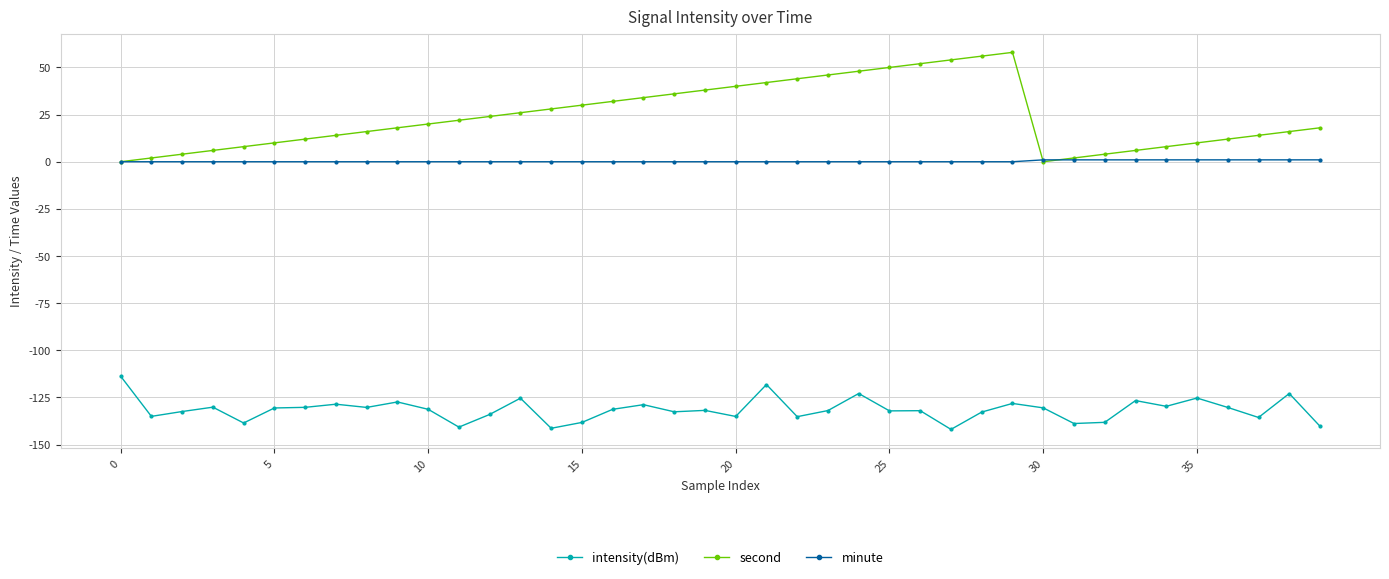

True or false: second and intensity(dBm) cross at least once.

False